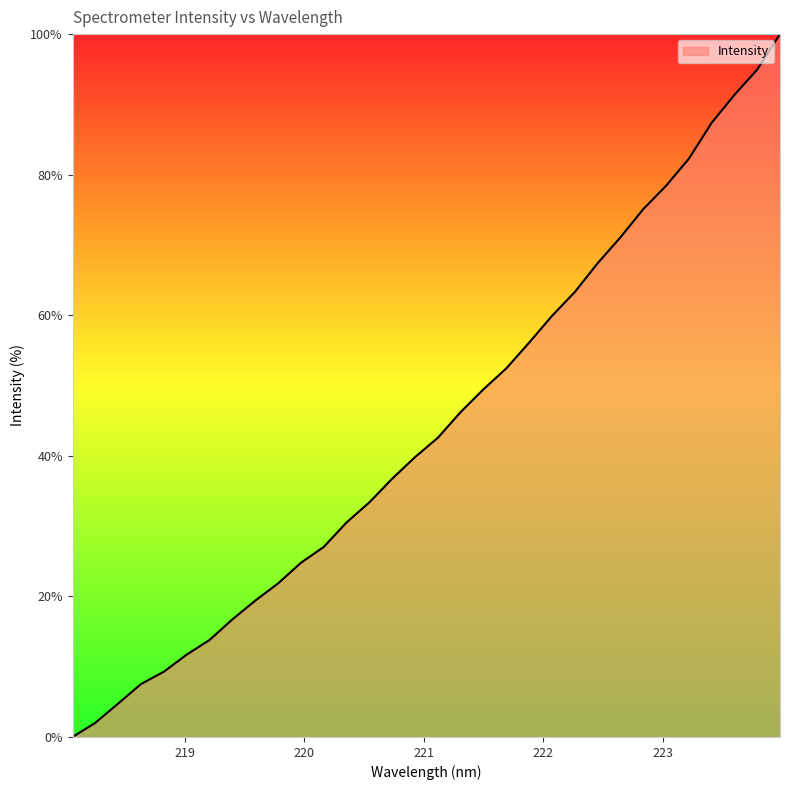

What is the maximum value shown in the chart?

100.0